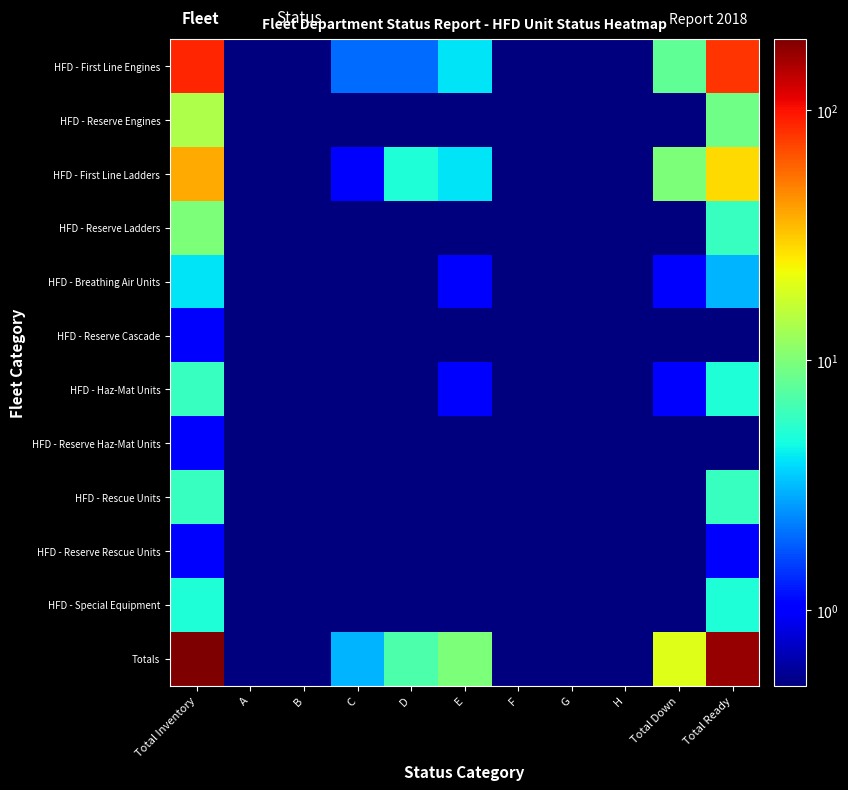

Which category has the highest value across all series?

Total Inventory